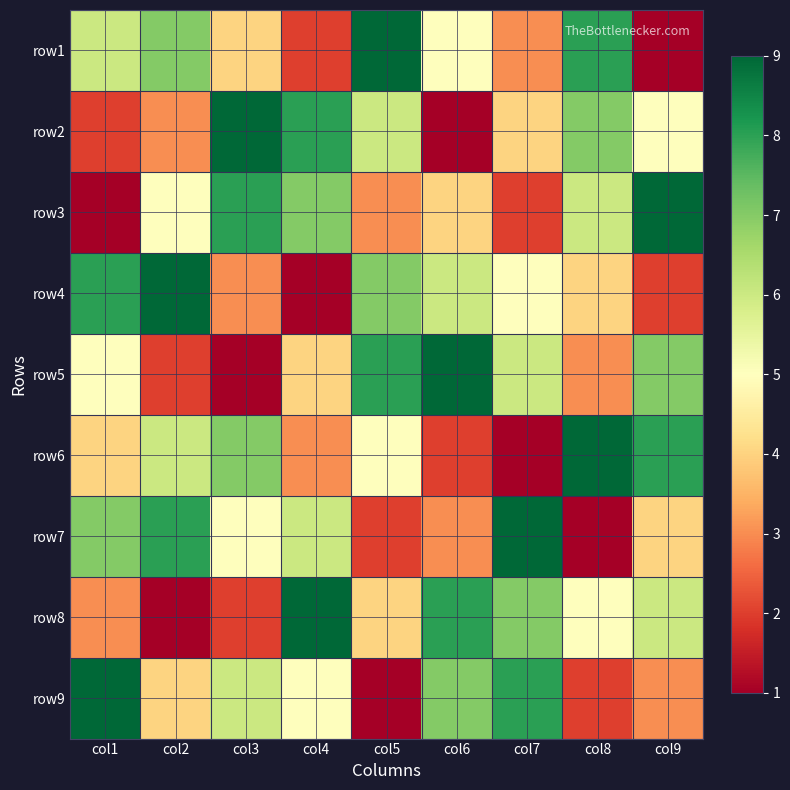

Which has a higher value, col9 or col2?

col2